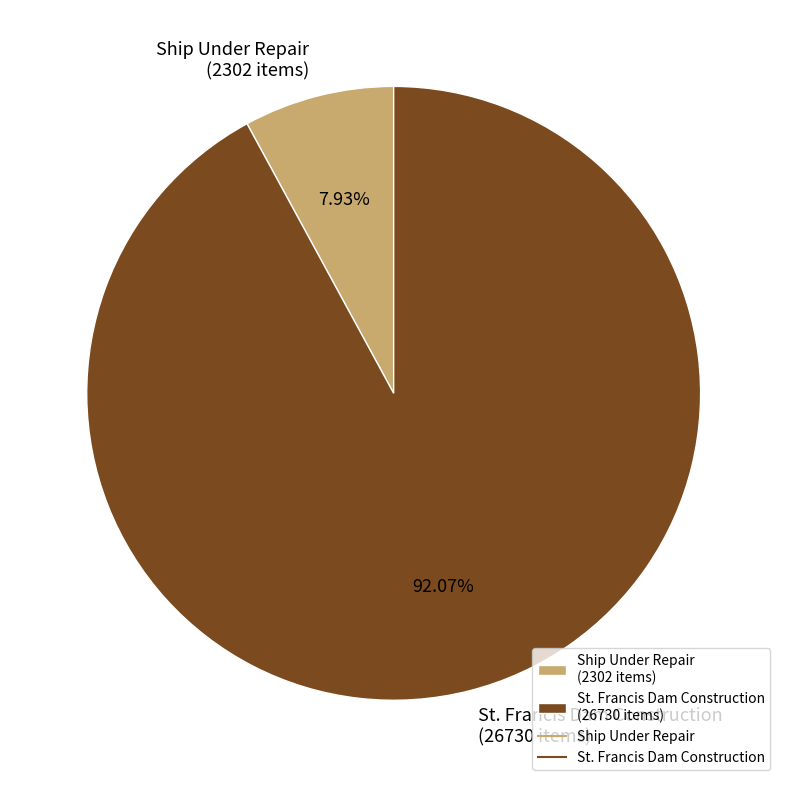

Between St. Francis Dam Construction (26730 items) and Ship Under Repair (2302 items), which is larger?

St. Francis Dam Construction (26730 items)